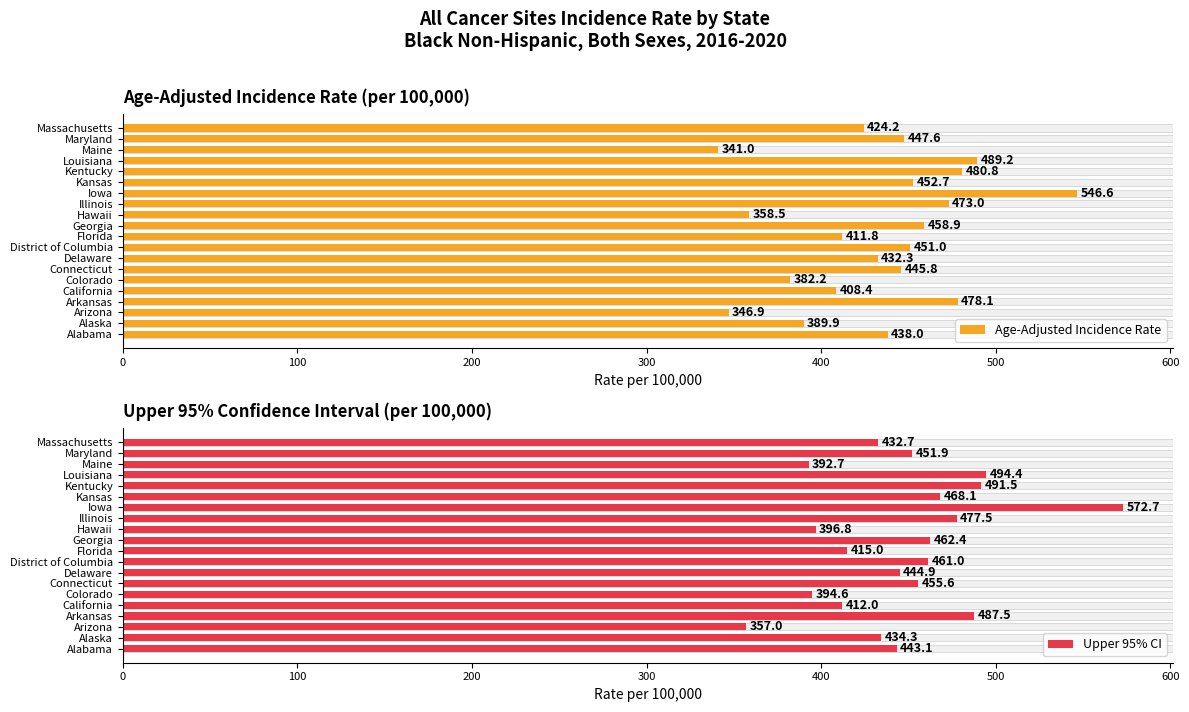

Read the Age-Adjusted Incidence Rate value at Massachusetts.

424.2